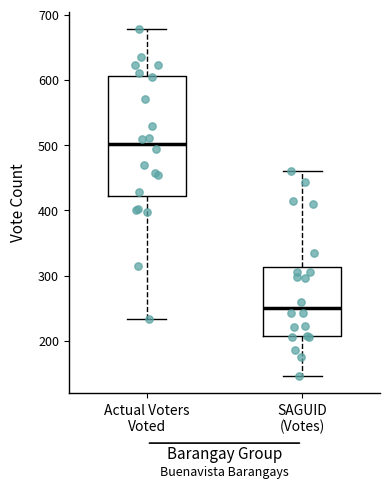

Reading left to right, read every box against the y-axis: the position of its median line, the range the box covers, and the ends of its whiskers. The values are not printed on the chart, so give them approximately, as read against the axis.

Actual Voters Voted: median 500, box 420 to 610, whiskers 230 to 680
SAGUID (Votes): median 250, box 210 to 310, whiskers 150 to 460